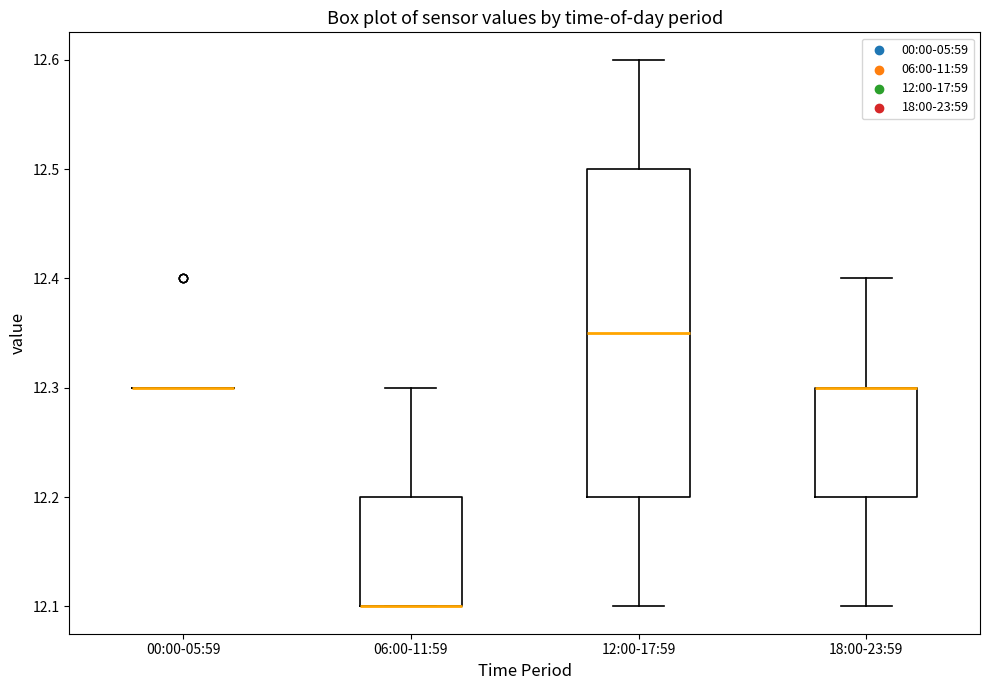

Reading left to right, transcribe this box plot: for each box, give where its median line is, the range the box spans, and where its two whiskers end, as read against the y-axis. The values are not printed on the chart, so give them approximately, as read against the axis.

00:00-05:59: box collapsed to a line at 12.30, whiskers 12.30 to 12.30
06:00-11:59: median 12.10 (drawn on the box's lower edge), box 12.10 to 12.20, whiskers 12.10 to 12.30
12:00-17:59: median 12.35, box 12.20 to 12.50, whiskers 12.10 to 12.60
18:00-23:59: median 12.30 (drawn on the box's upper edge), box 12.20 to 12.30, whiskers 12.10 to 12.40